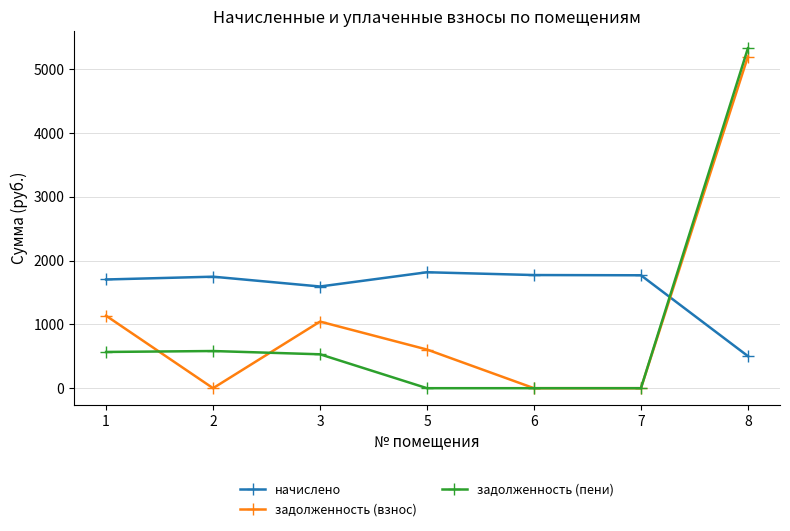

The начислено series shows 2540.2 at 1. True or false?

False